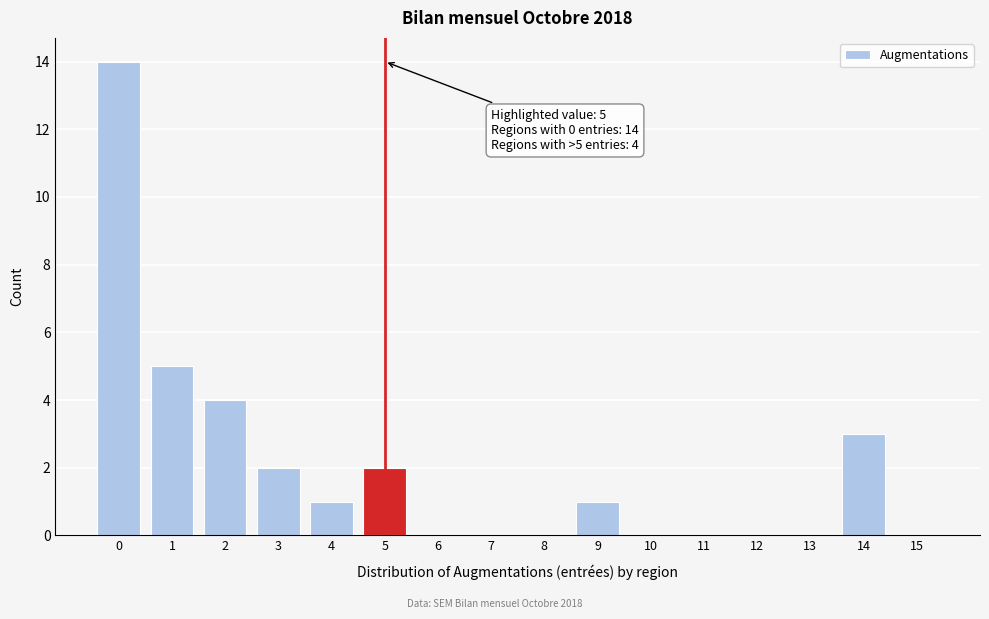

Reading left to right, what are all the values shown in this chart?

0=14	1=5	2=4	3=2	4=1	5=2	6=0	7=0	8=0	9=1	10=0	11=0	12=0	13=0	14=3	15=0